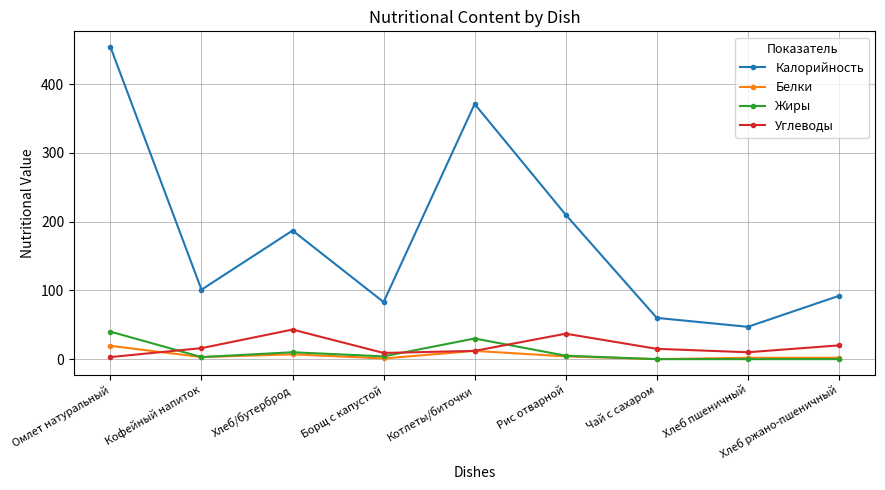

What is the total value across all series at Котлеты/биточки?

425.0